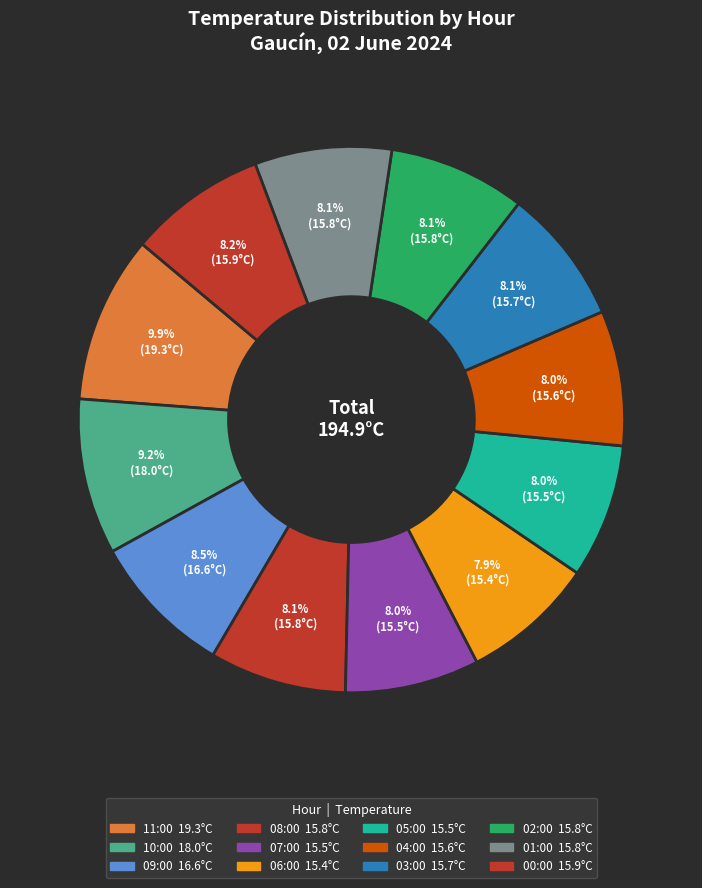

The 05:00 slice represents 22% of the pie. True or false?

False